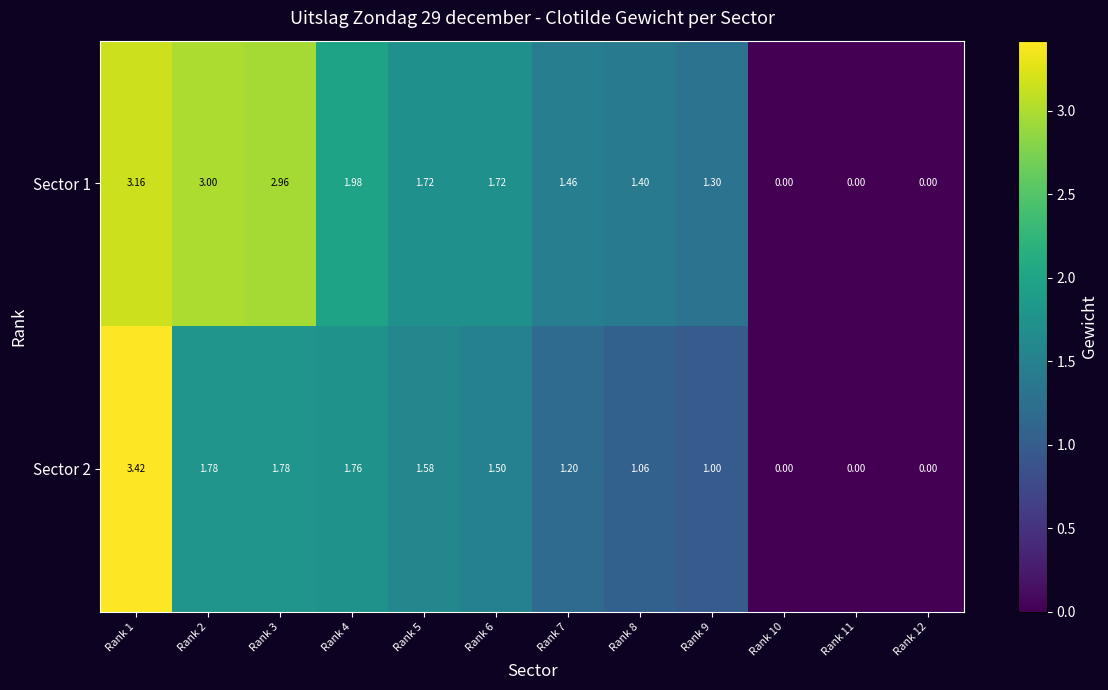

Is the value of Sector 2 at Rank 7 greater than the value of Sector 1 at Rank 7?

No